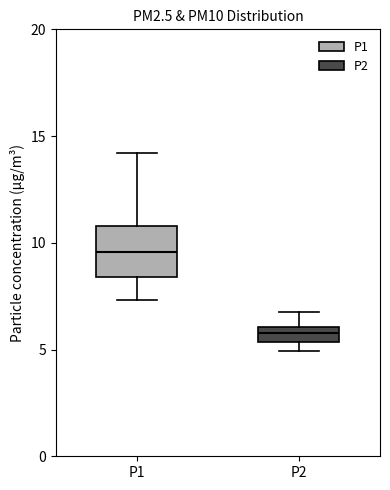

Comparing the boxes themselves (not the whiskers), which one is the tallest?

P1